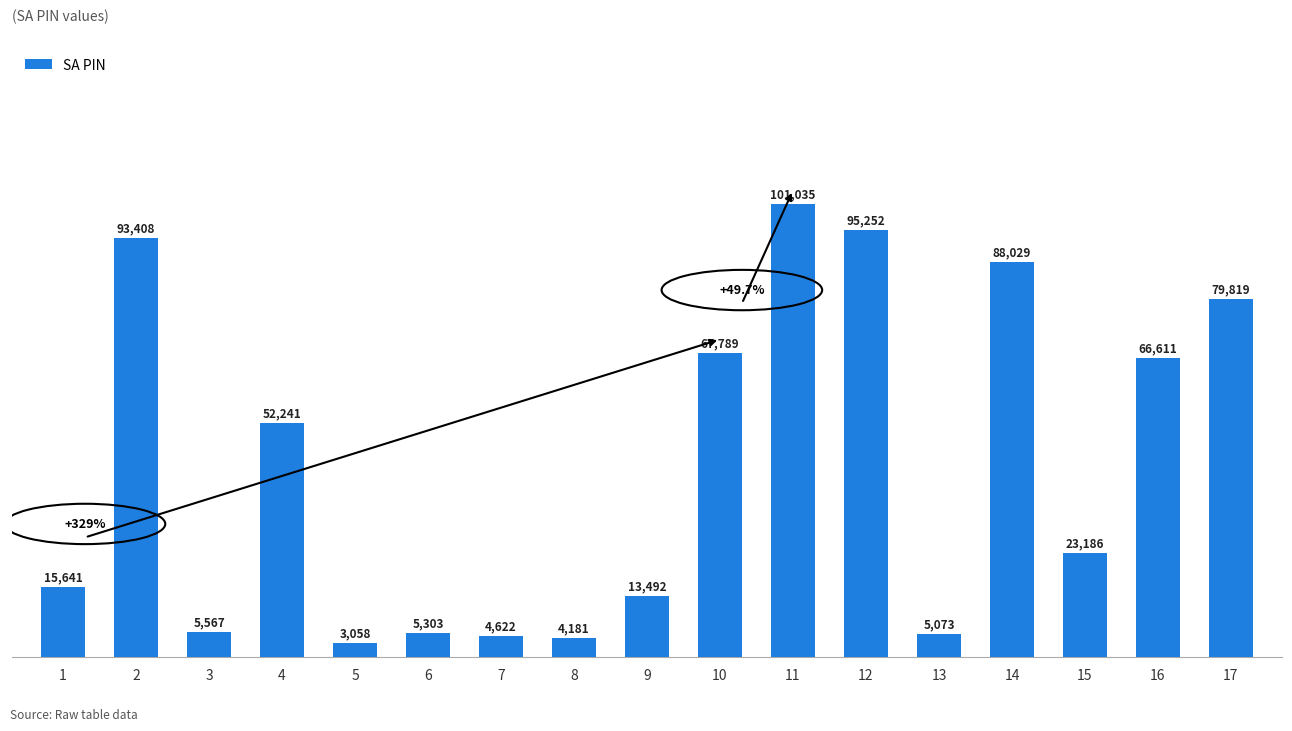

What is the difference between the maximum and minimum values?

97977